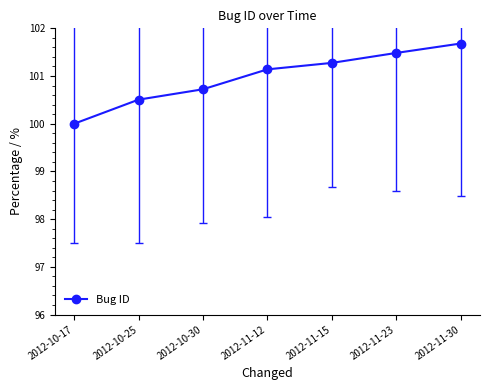

What is the change in value from 2012-11-23 to 2012-11-30?

+0.2